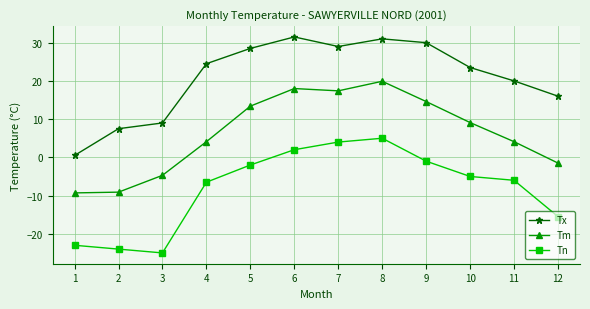

At 3, list the series in order from smallest to largest.

Tn, Tm, Tx